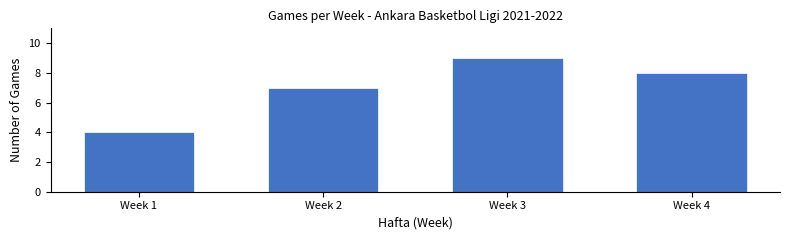

Reading left to right, extract all data points from this chart.

Week 1=4	Week 2=7	Week 3=9	Week 4=8